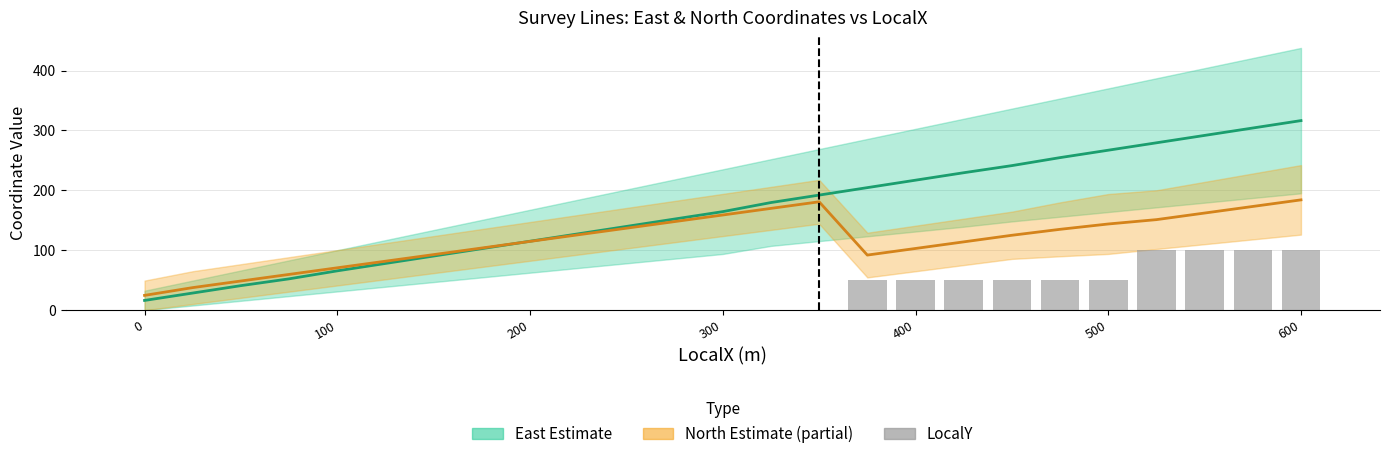

What is the spread (max minus min) of values at 200?

48.7